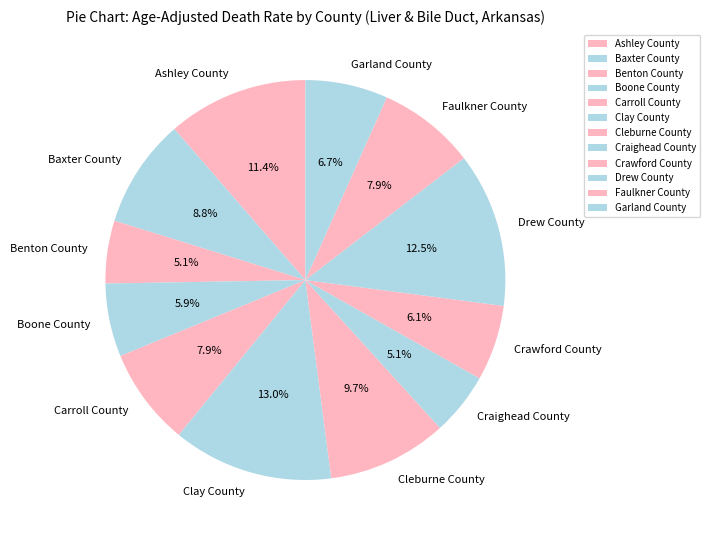

To the nearest percent, what is the average slice percentage?

8%